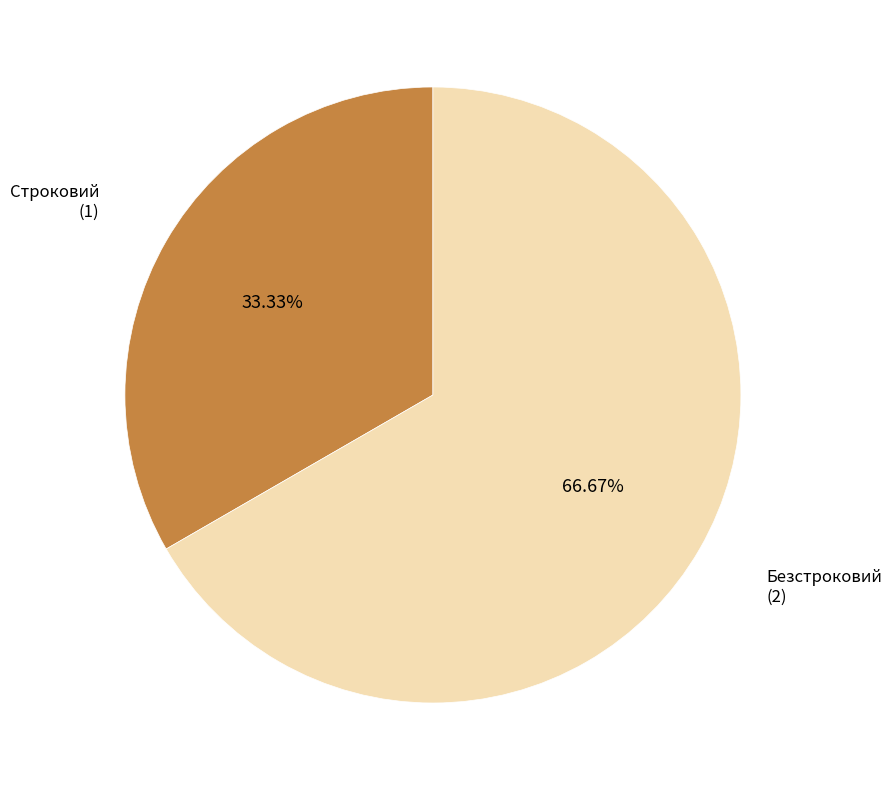

Is there any slice that represents more than half of the pie?

Yes